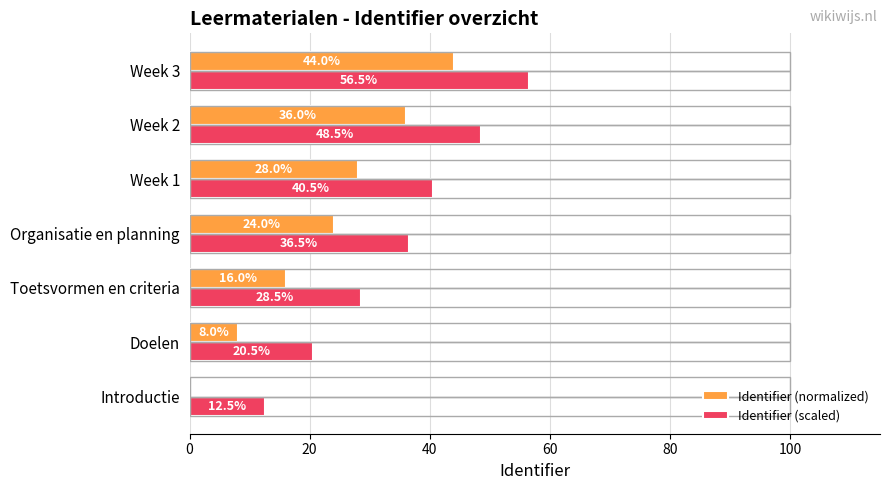

Where is Identifier (normalized) nearest to the value 22?

Organisatie en planning